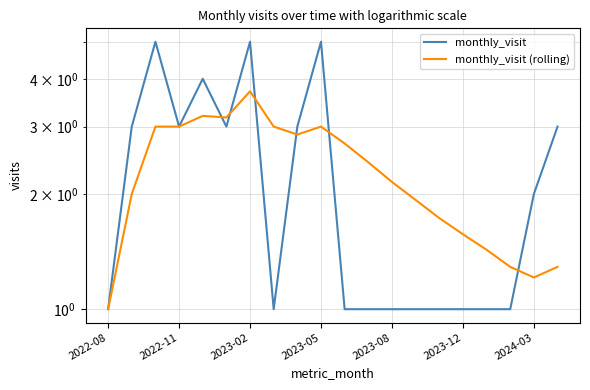

At which label is monthly_visit closest to 3?

2022-11